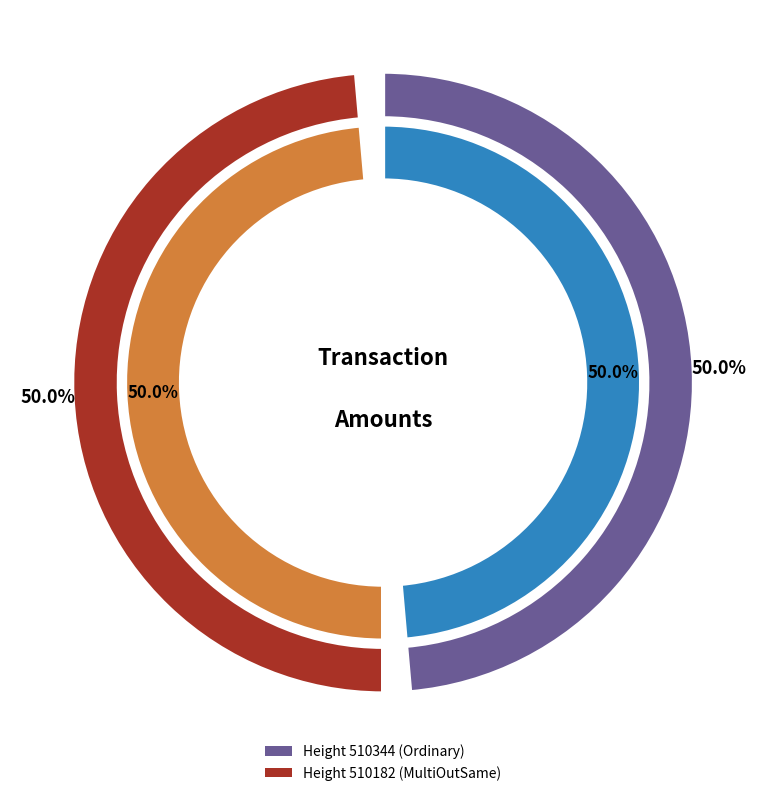

Rank the categories by value from highest to lowest.

510182, 510344